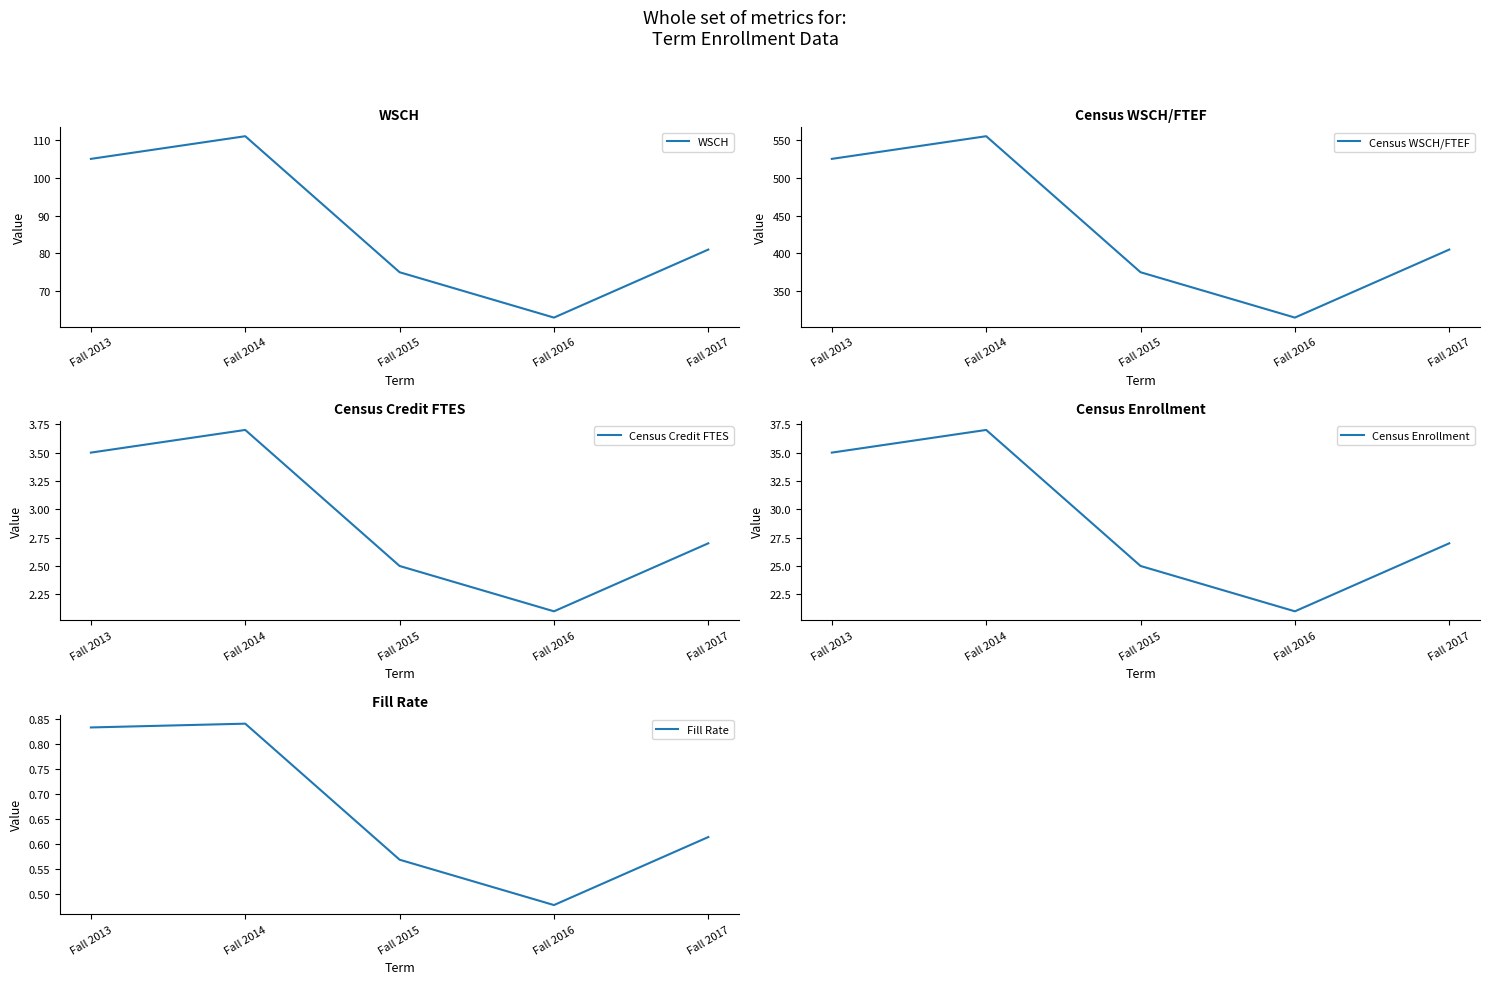

Which series changed the most between Fall 2013 and Fall 2017?

Census WSCH/FTEF